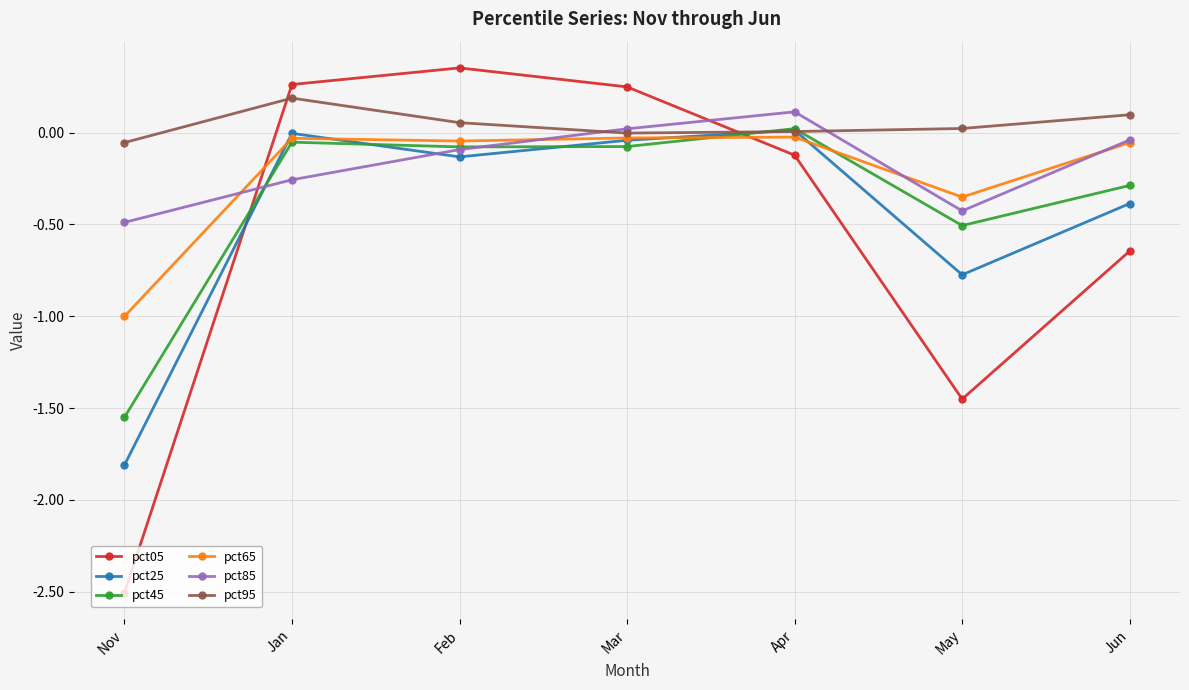

What is the label of the 1st point from the right?

Jun